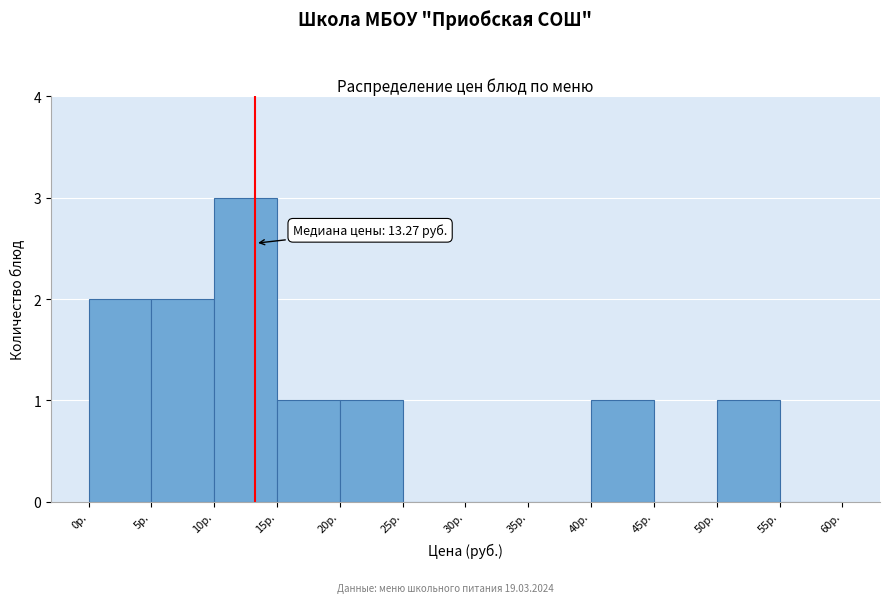

Over which range of the x-axis is the bar tallest?

10 to 15